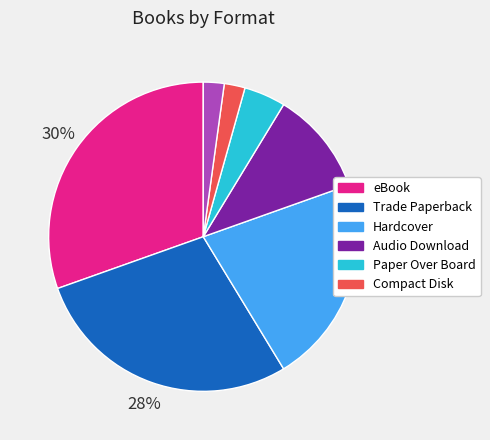

To the nearest percent, what is the difference between the largest and smallest slice percentages?

28%